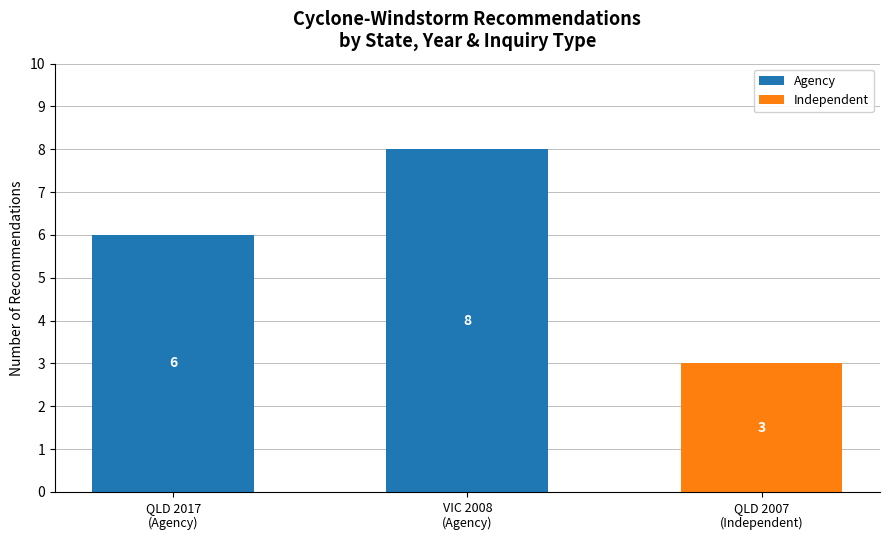

At which category is the sum across all series the highest?

VIC 2008
(Agency)